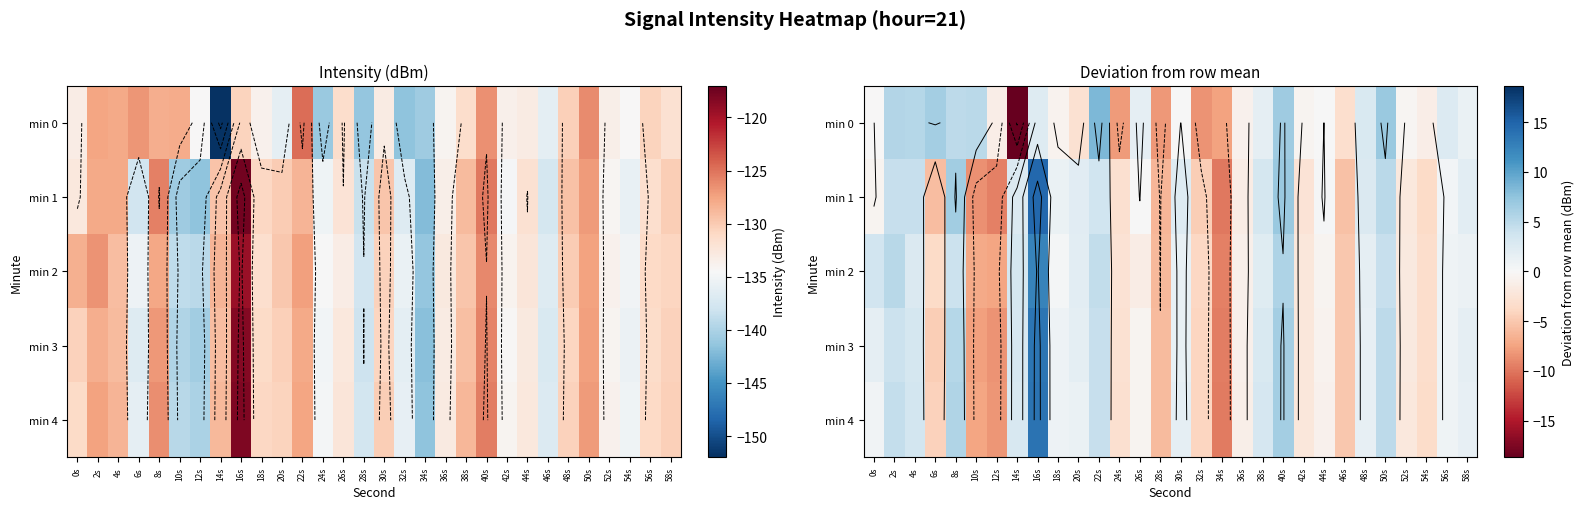

The value of min 4 at 30s is 2.4. True or false?

False